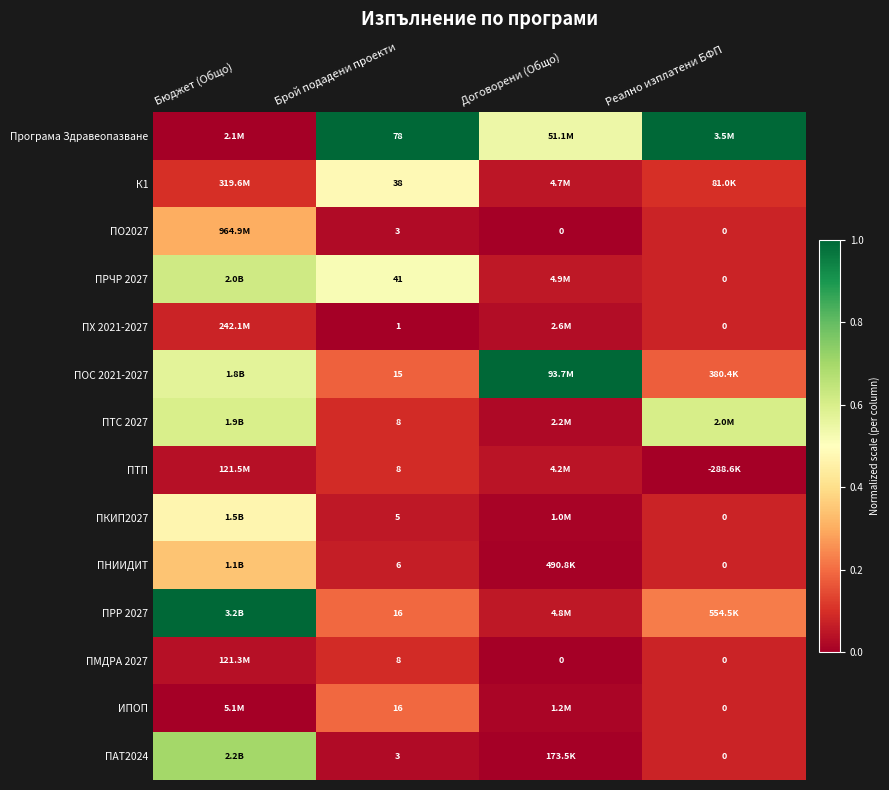

Is the value of ПМДРА 2027 at Брой подадени проекти greater than the value of ПО2027 at Договорени (Общо)?

Yes